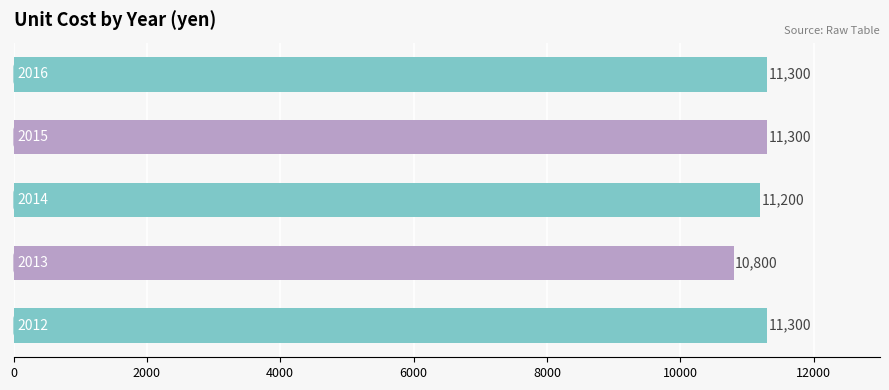

How many values are between 11200 and 11300?

4